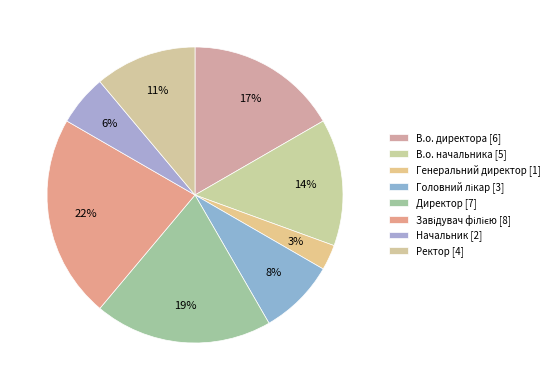

What is the largest slice in the pie chart?

Завідувач філією